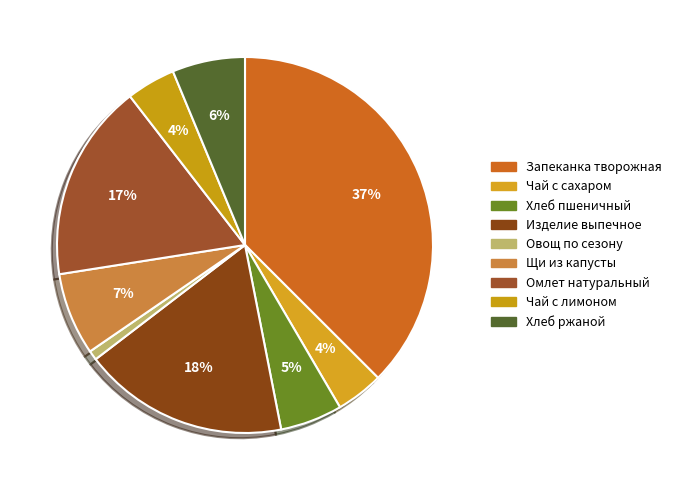

How many segments does this pie chart have?

9